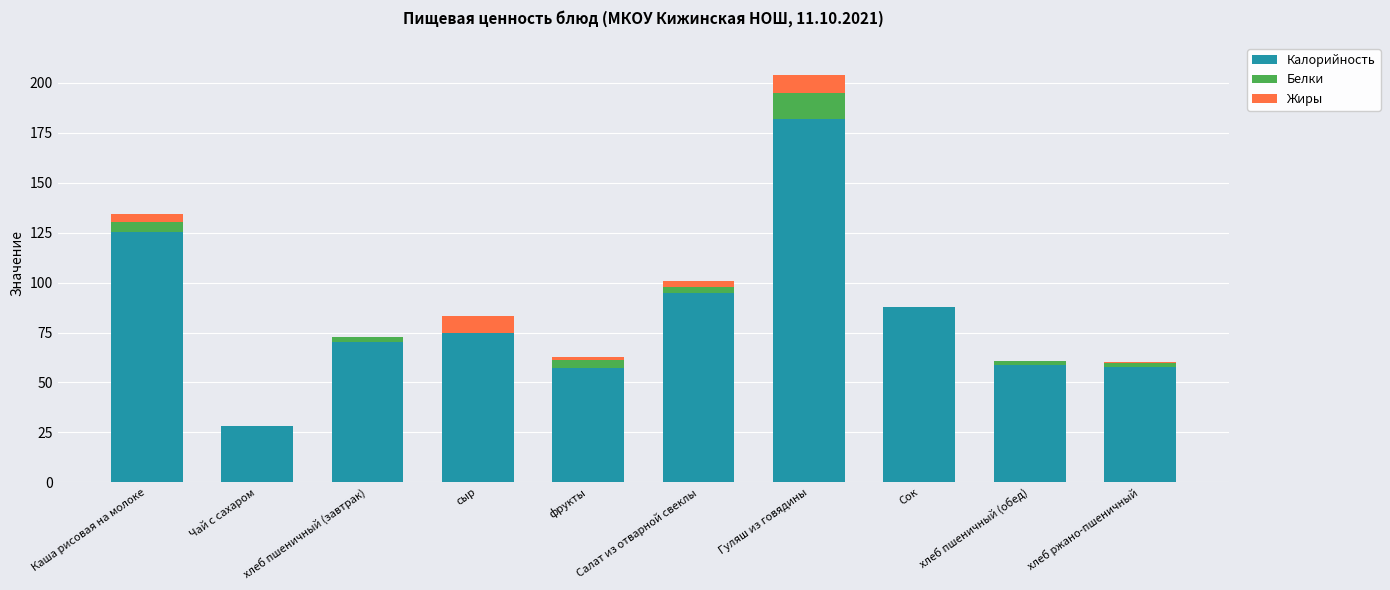

How many series are shown in this chart?

3